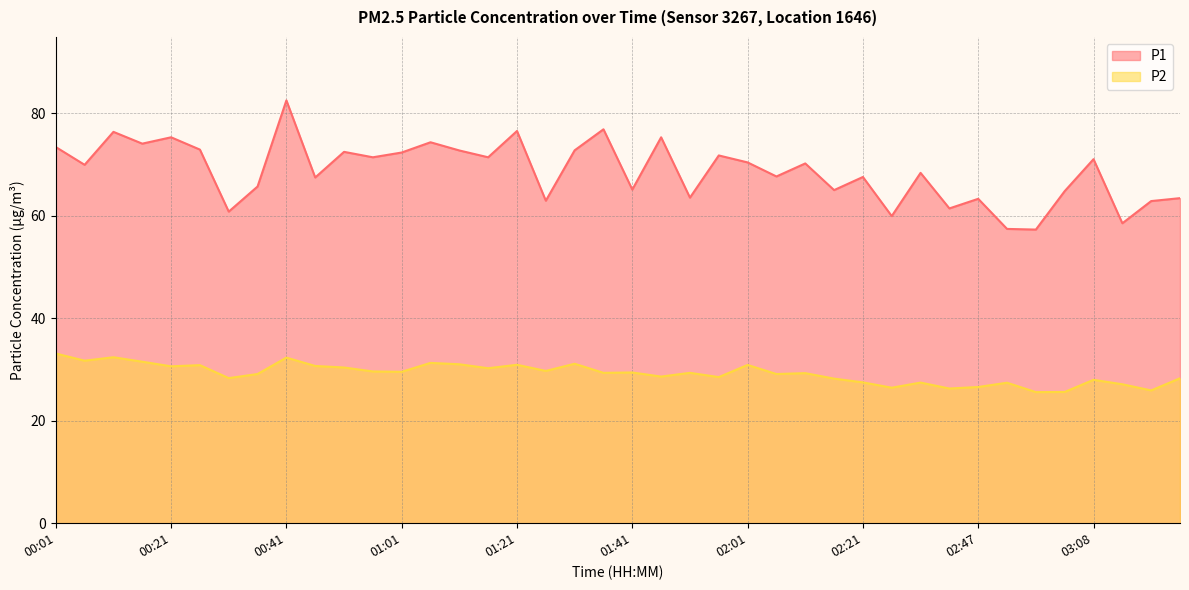

Where is the first local maximum for P2?

00:11